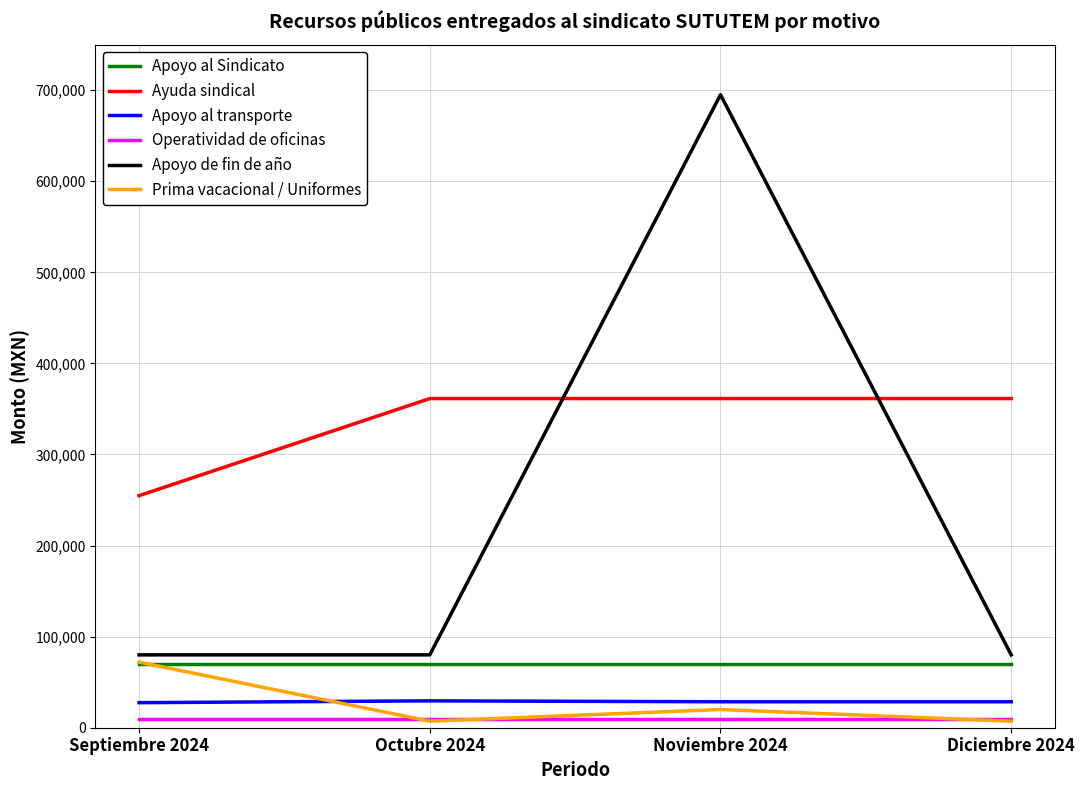

What is the highest value of the Prima vacacional / Uniformes series?

72000